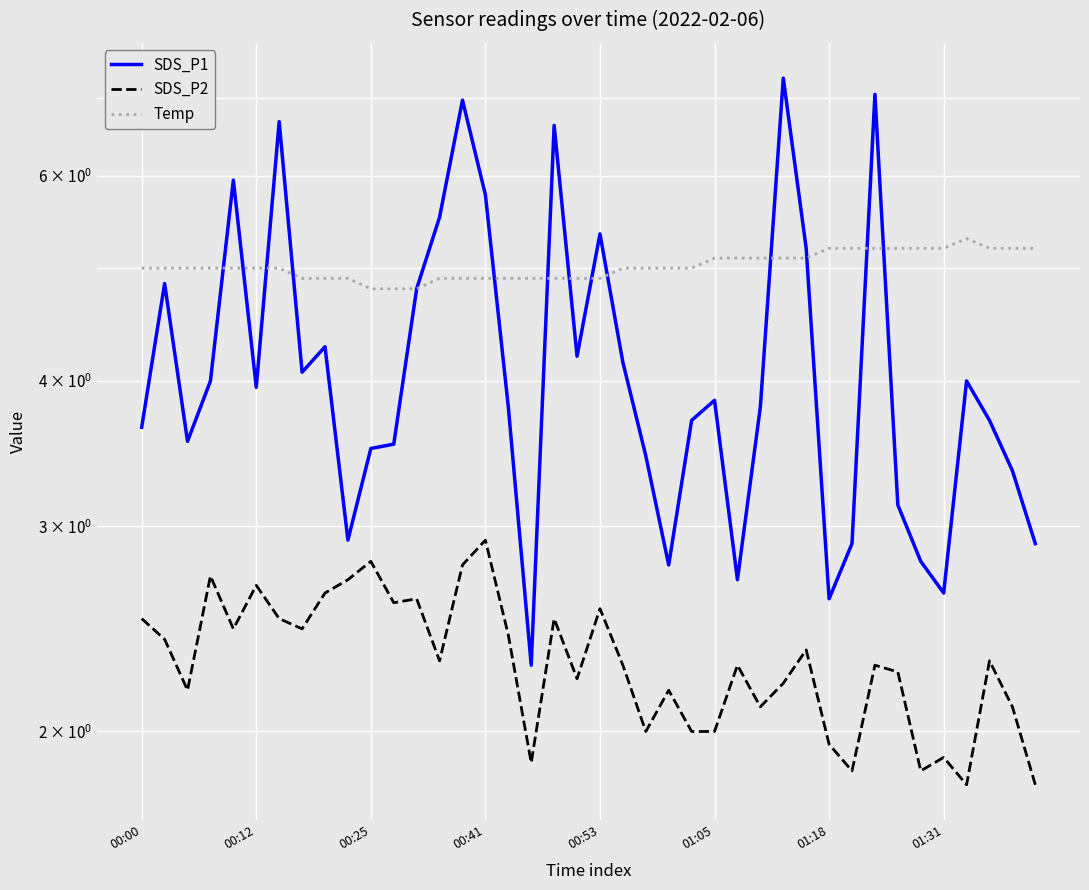

What is the label of the 4th point from the left?

00:41